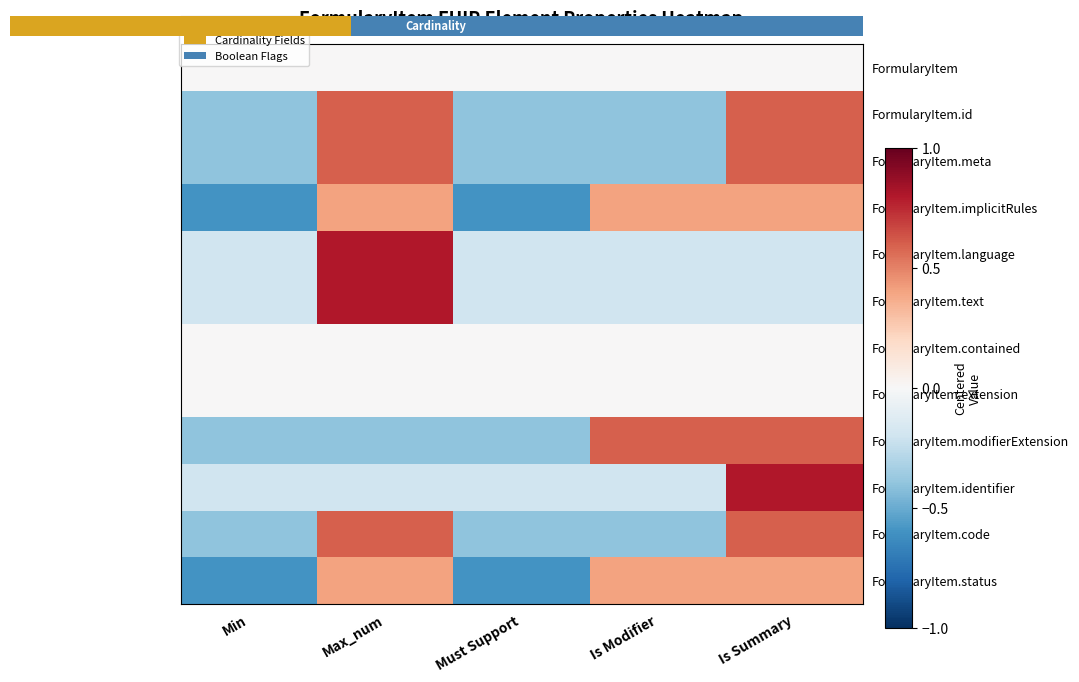

Which category has the highest value across all series?

Max_num